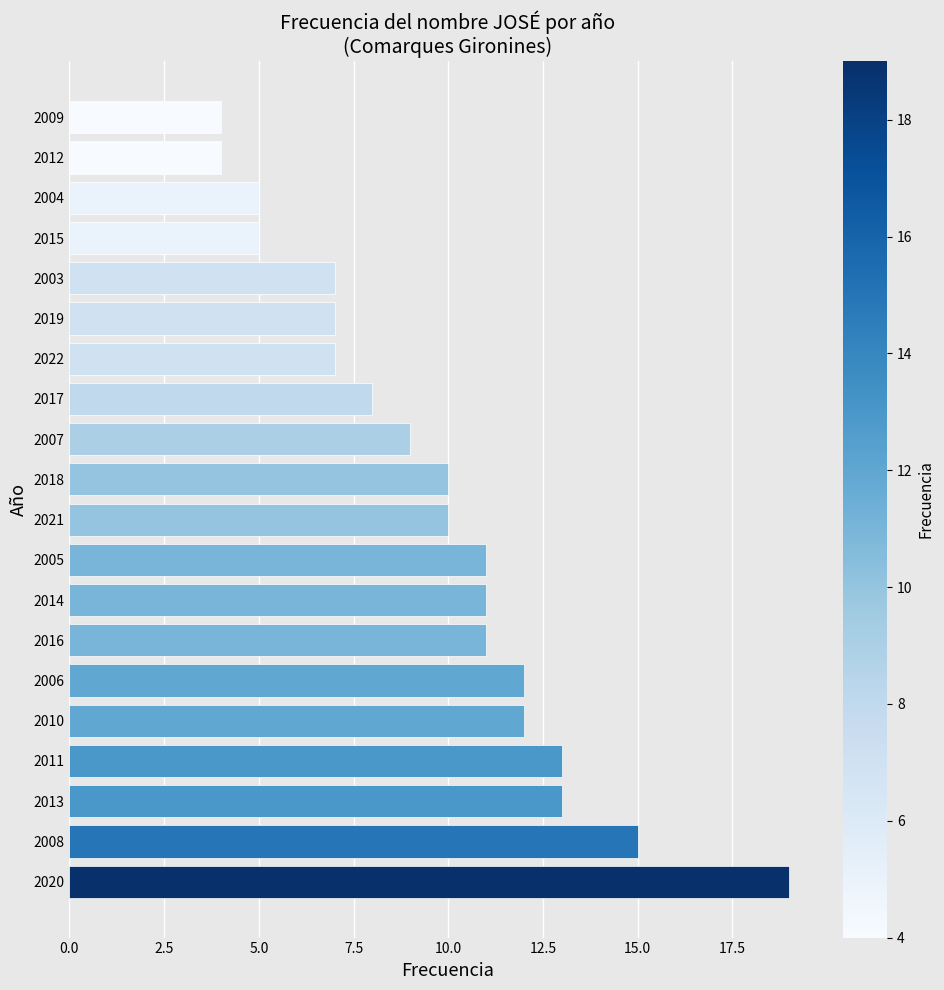

What is the average value?

10